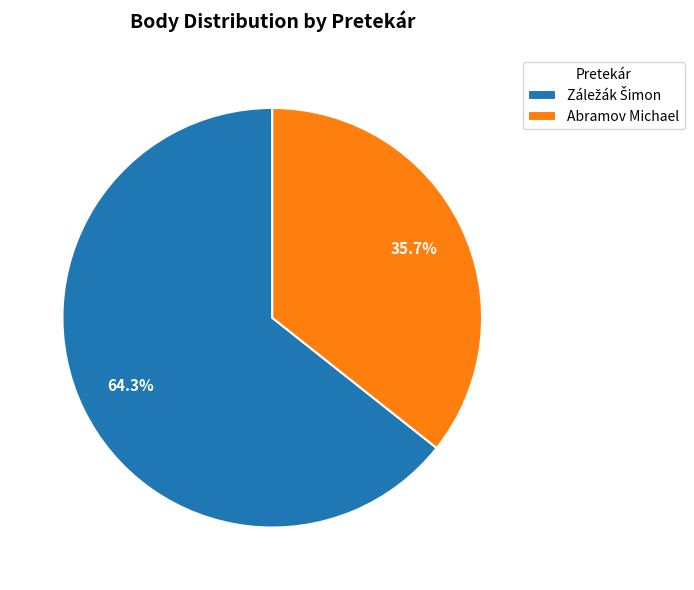

The Abramov Michael slice represents 22% of the pie. True or false?

False